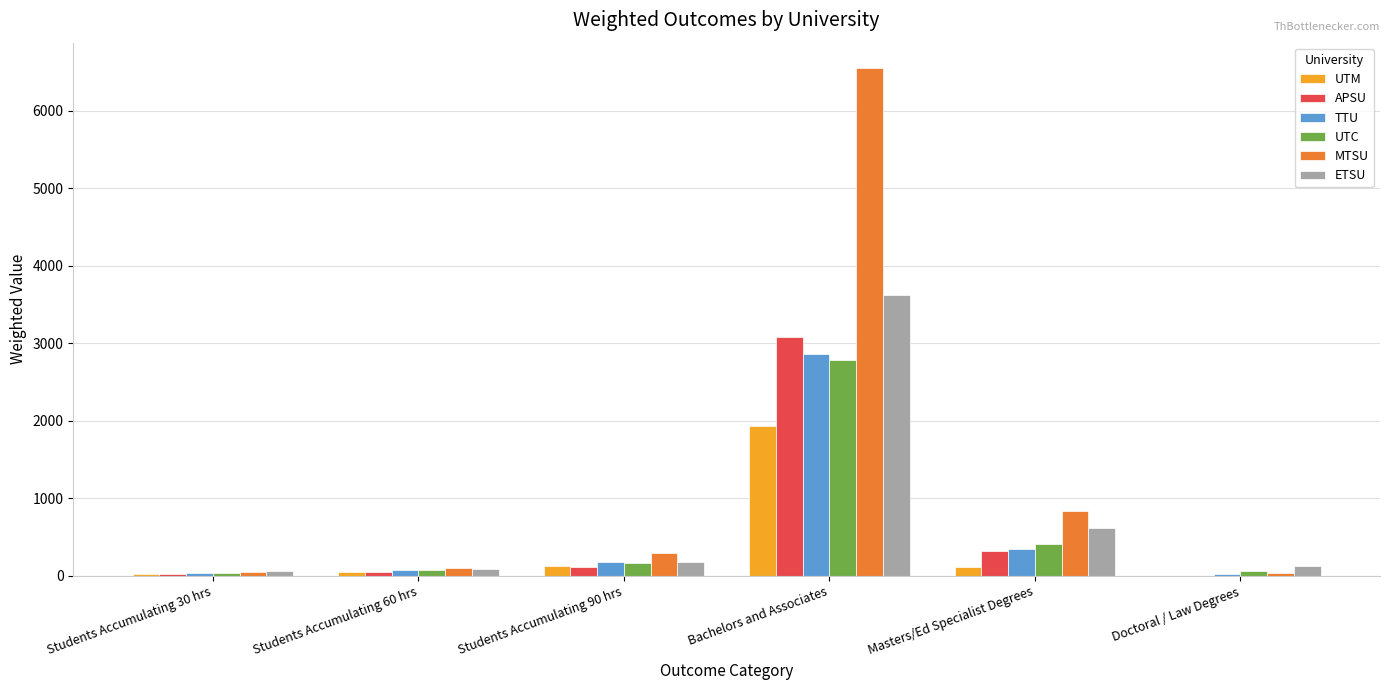

At which label does UTM reach its peak?

Bachelors and Associates